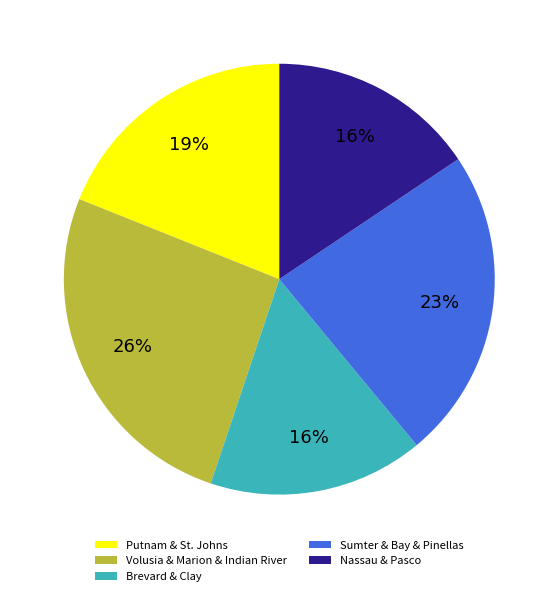

Combined, do Sumter & Bay & Pinellas and Nassau & Pasco account for over 50%?

No